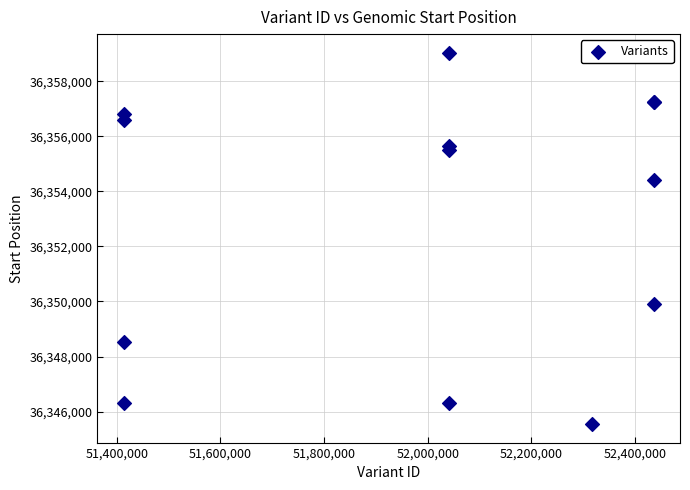

What Y value in the scatter plot is closest to 36352291?

36354416